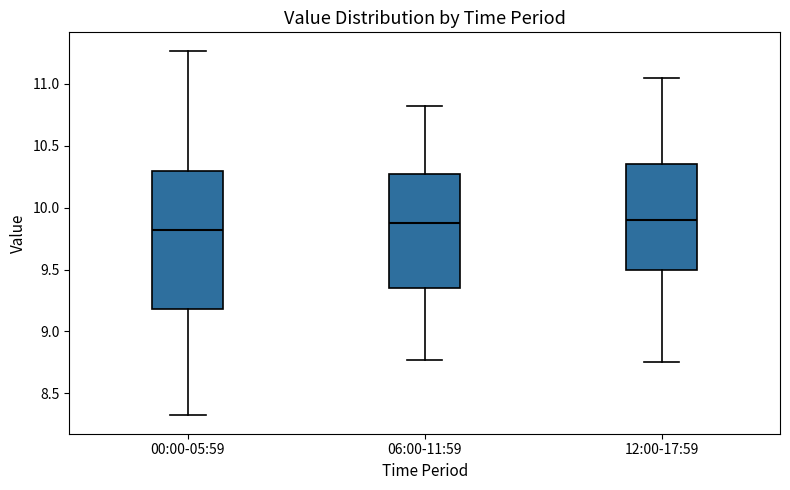

Where does the upper whisker of the box for 06:00-11:59 end on the y-axis? The values are not printed on the chart, so give them approximately, as read against the axis.

10.80